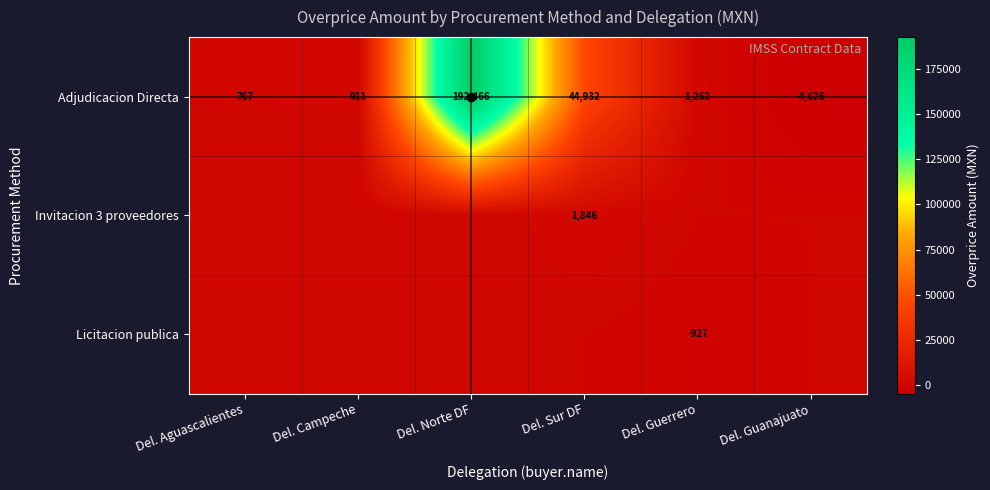

List the labels in order of Adjudicacion Directa value, largest first.

Del. Norte DF, Del. Sur DF, Del. Guerrero, Del. Campeche, Del. Aguascalientes, Del. Guanajuato